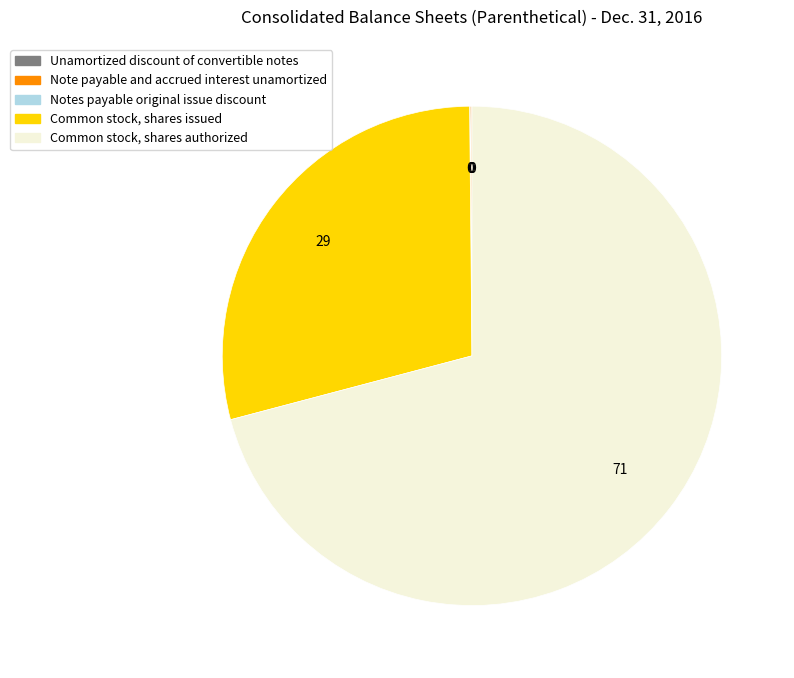

Is Common stock, shares issued the majority of the pie?

No